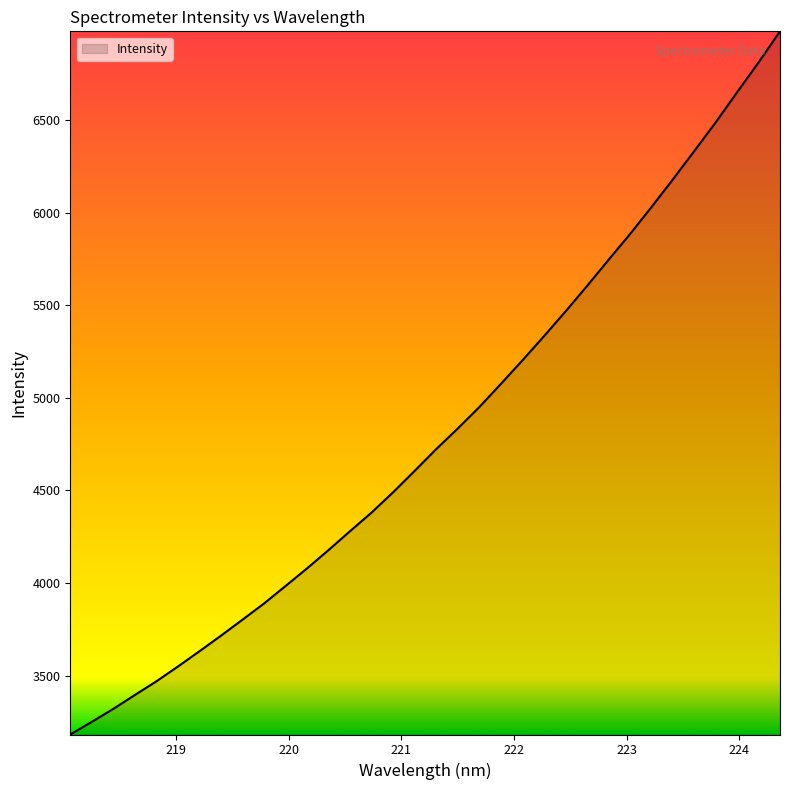

What is the minimum value shown in the chart?

3181.4